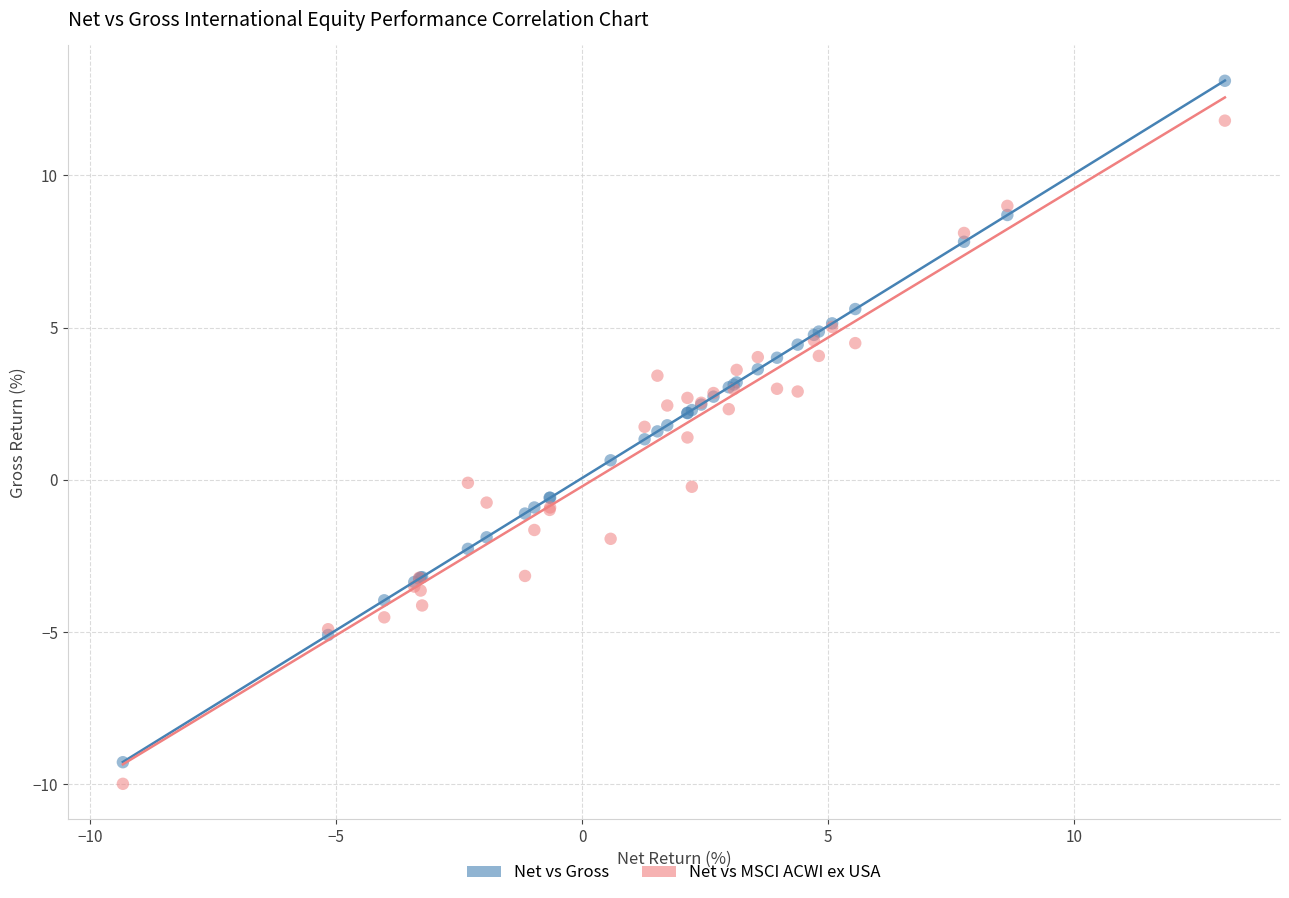

Which series contains the lowest Y value?

Net vs MSCI ACWI ex USA